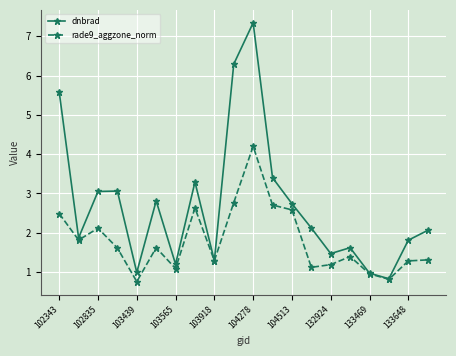

True or false: rade9_aggzone_norm has more than 0 points higher than both neighbors.

True